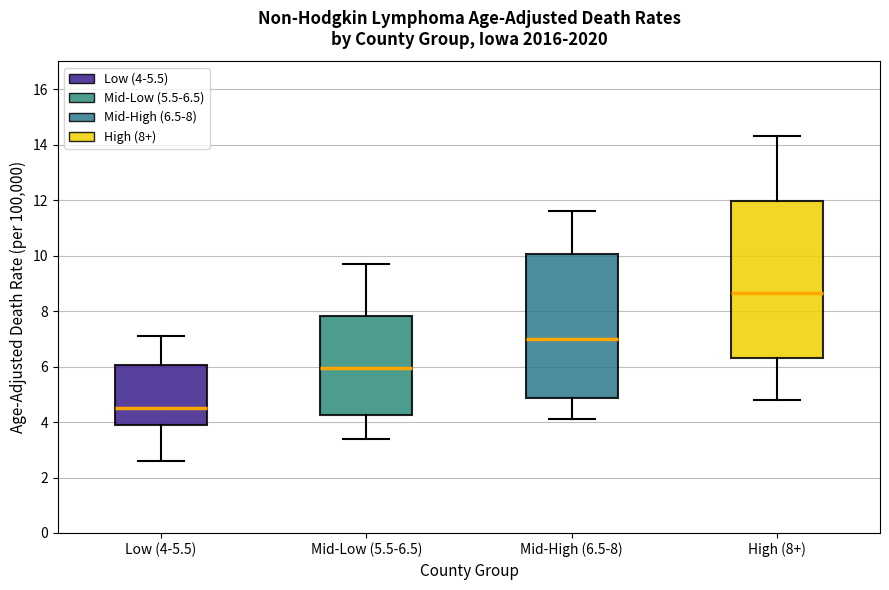

Comparing the boxes themselves (not the whiskers), which one is the tallest?

High (8+)